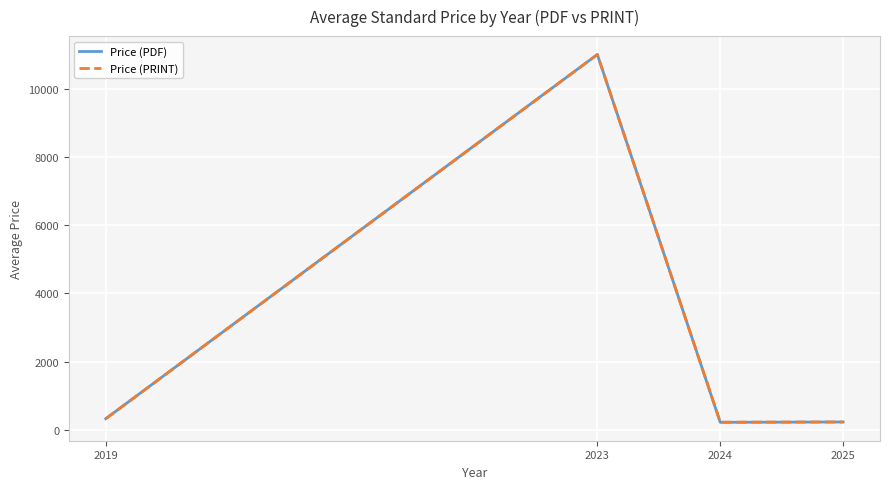

What is the minimum value shown in the chart?

223.6